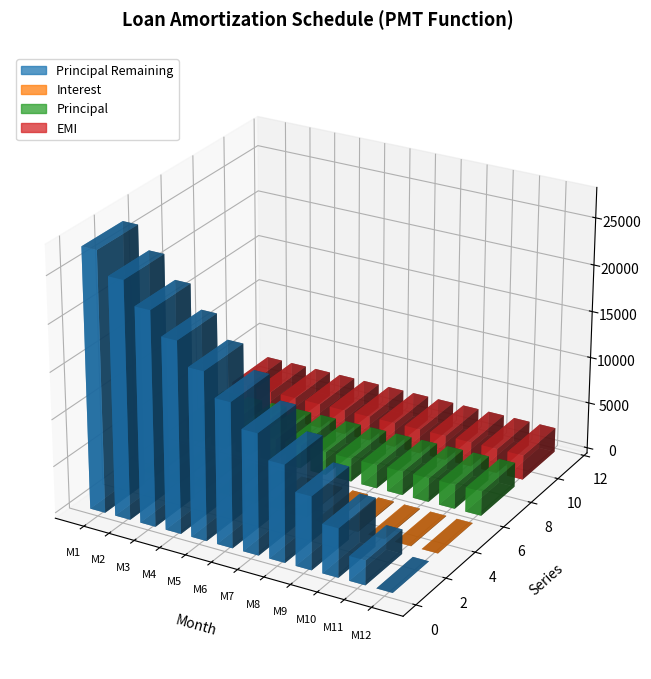

What value does the Principal series have at 11?

2594.1